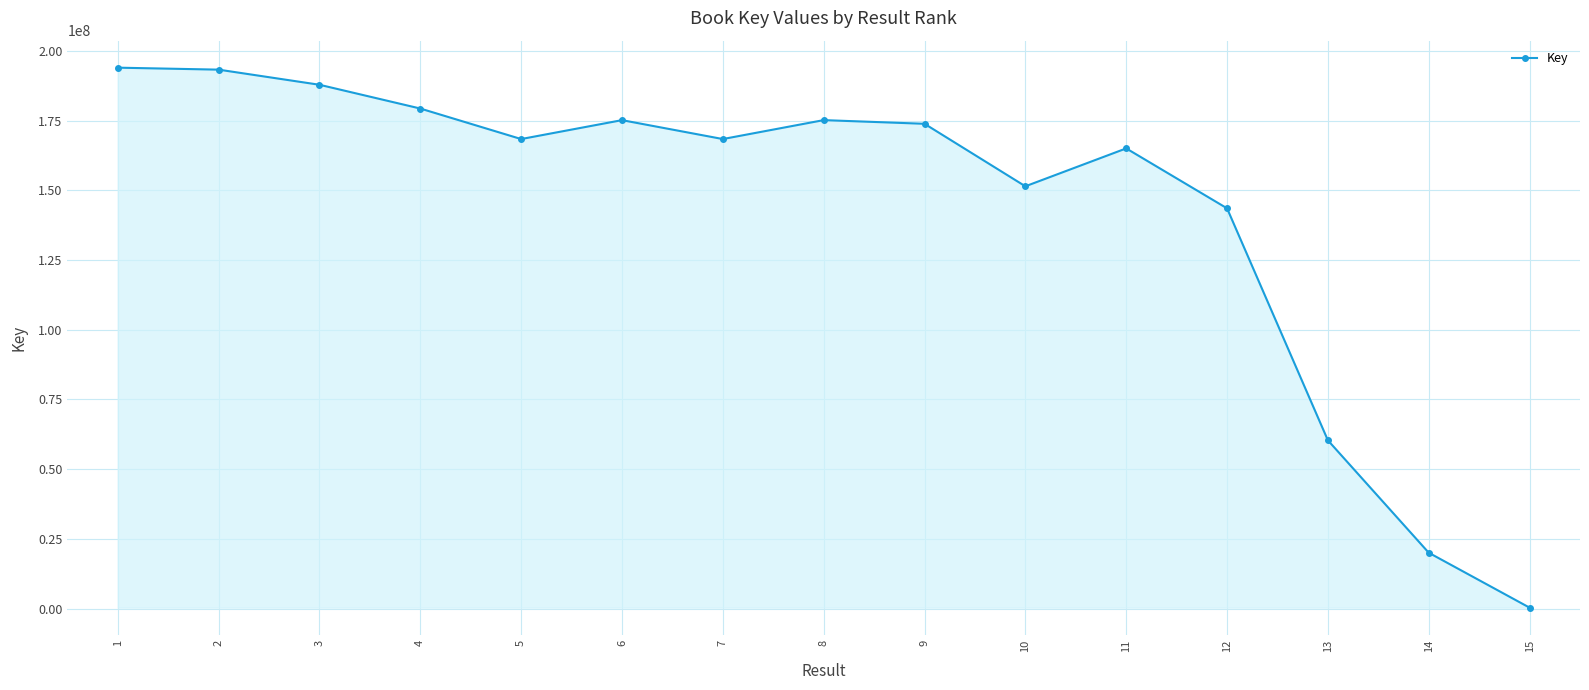

What is the change in value from 1 to 14?

-173977834